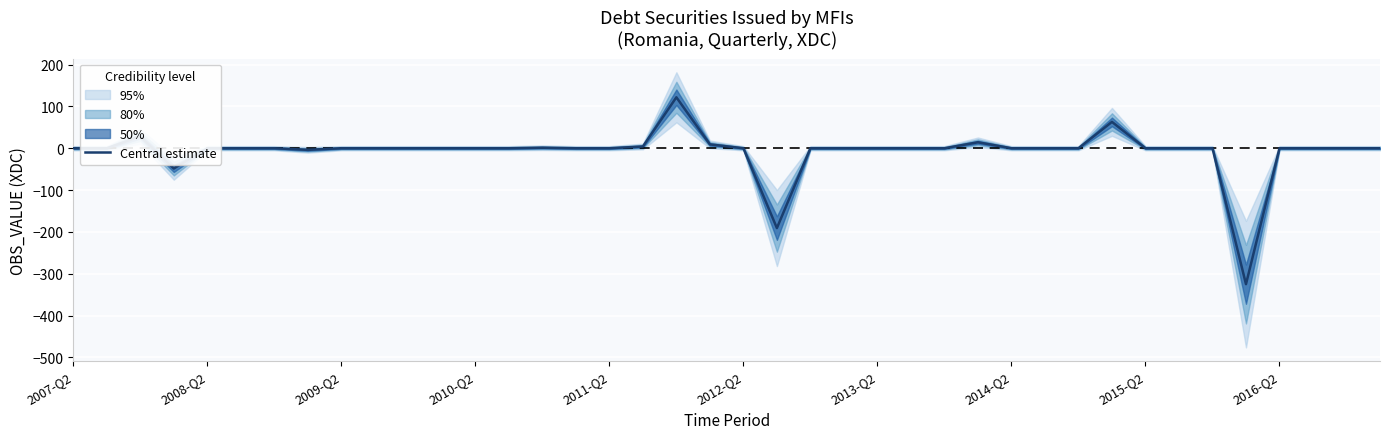

The value of Central estimate at 2007-Q2 is -216.4. True or false?

False